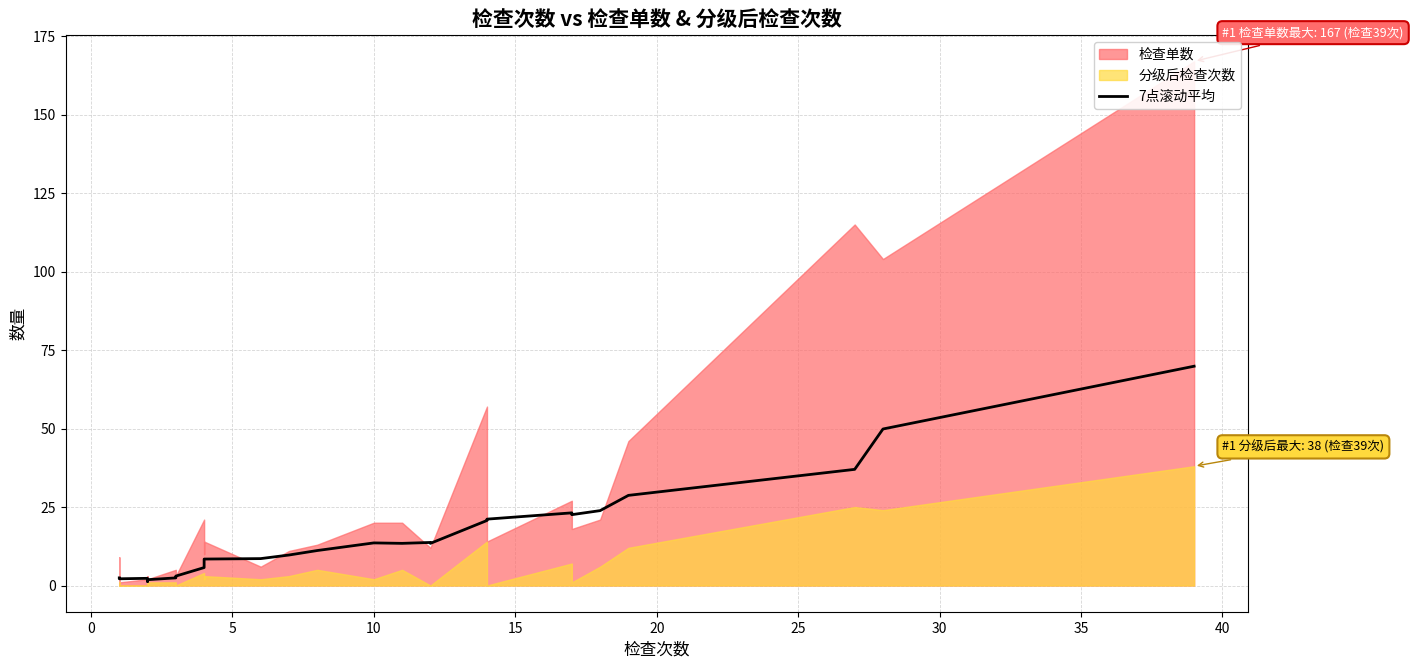

How many points are lower than both their immediate neighbors (excluding endpoints)?

5